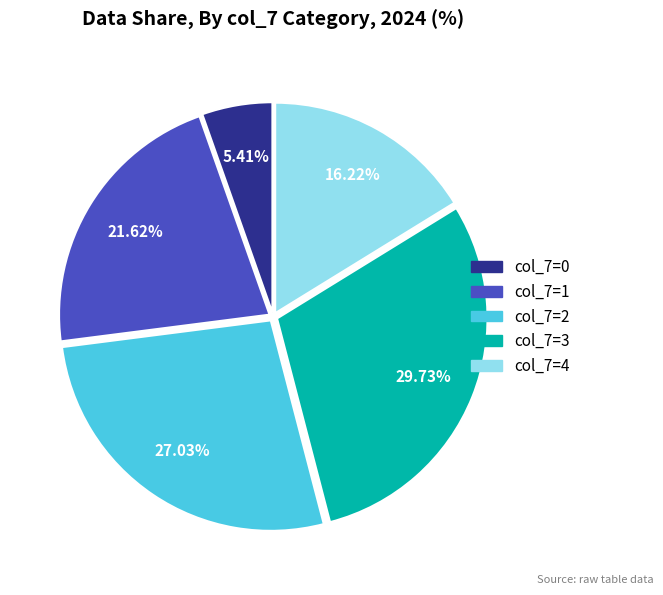

Does any single category account for the majority?

No